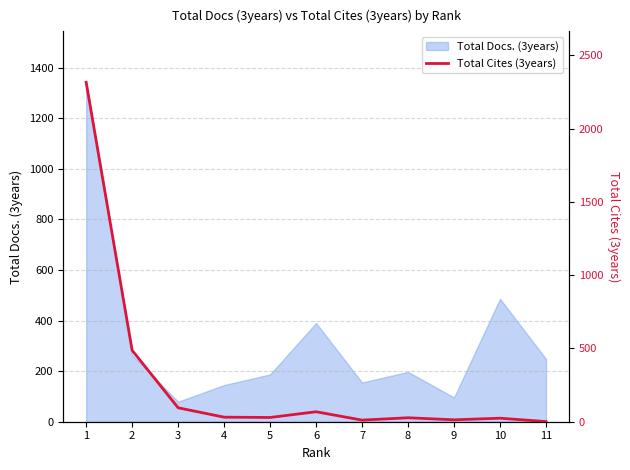

Where is the data nearest to the value 1158?

2